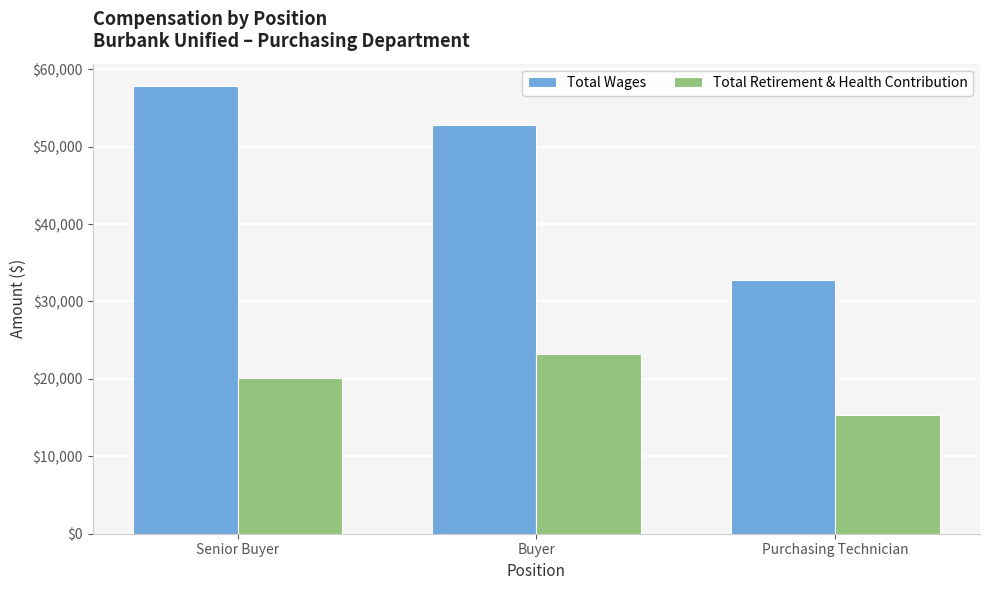

Are the bars grouped side by side (vs. stacked)?

Yes